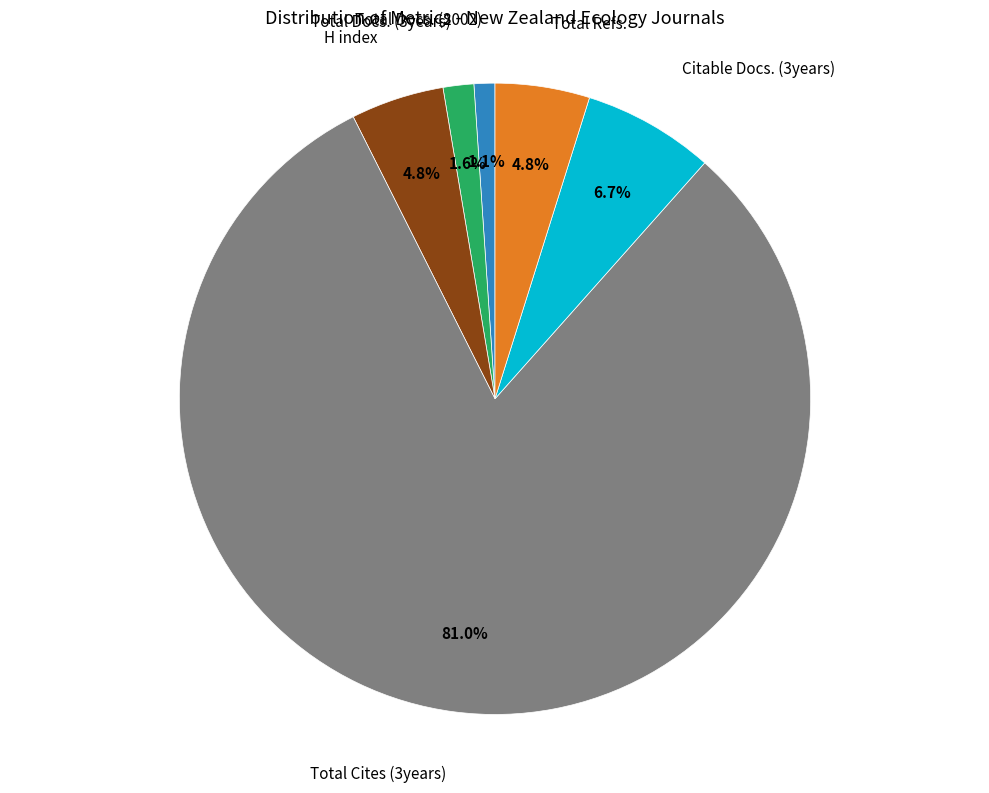

Is there any slice that represents more than half of the pie?

Yes